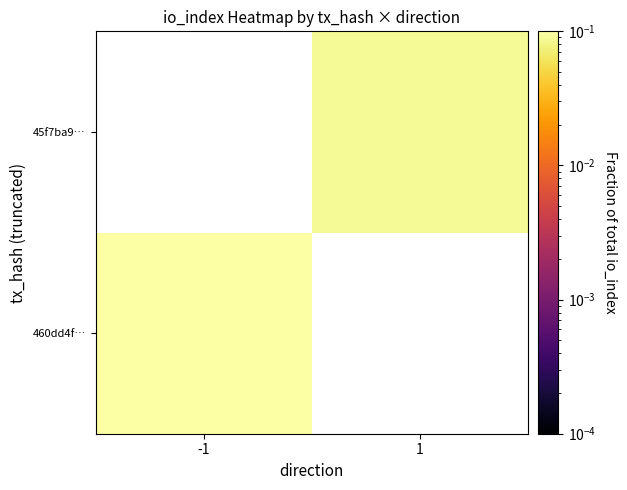

At which label is 460dd4f… closest to 0?

-1